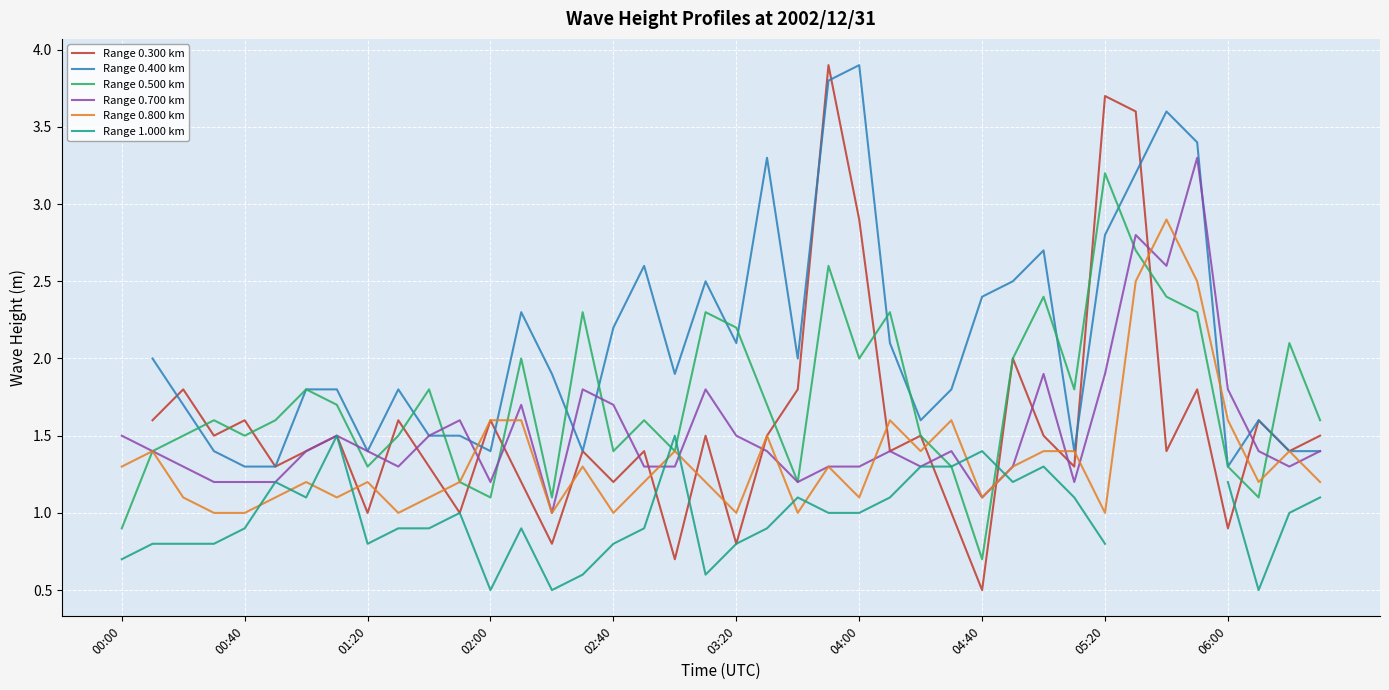

What is the minimum value for Range 0.500 km?

0.7